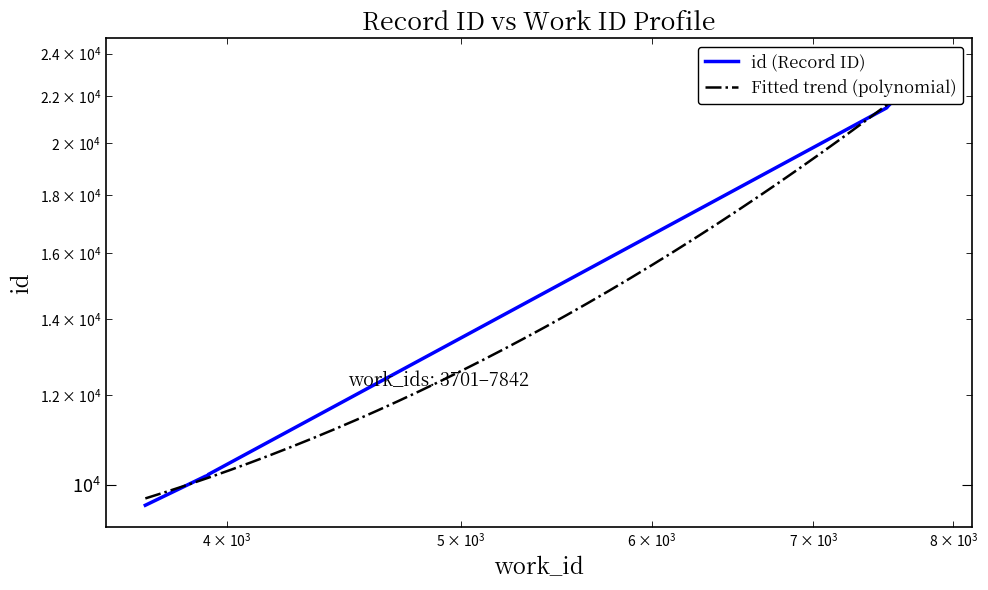

Which has a higher value, 7507 or 3929?

7507